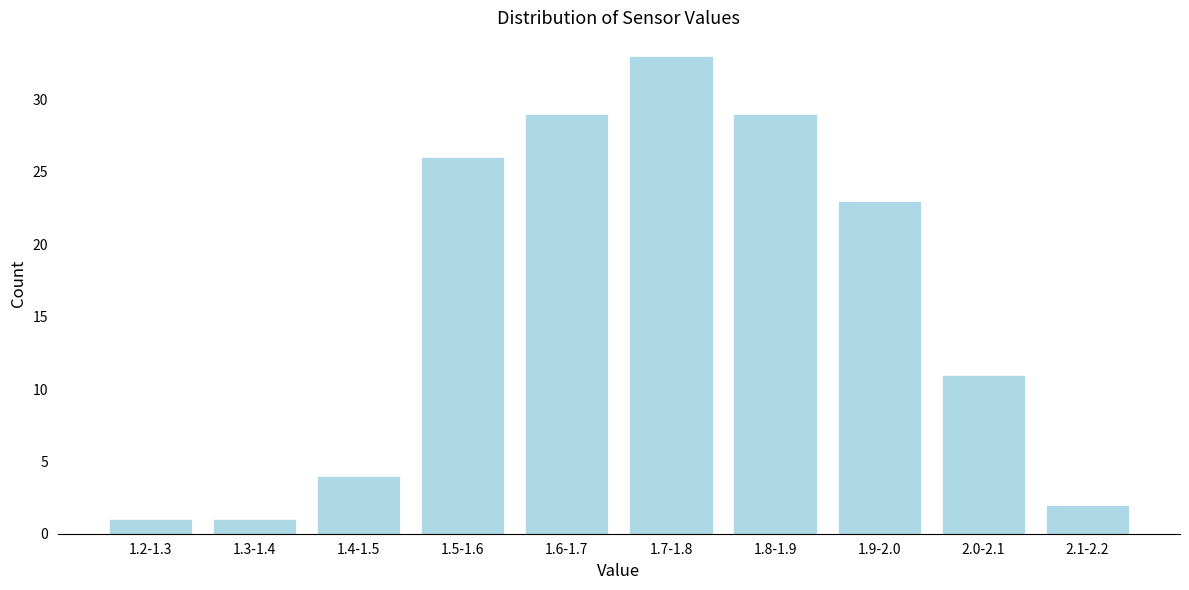

Reading right to left, list all the values displayed in this chart.

2.1-2.2=2	2.0-2.1=11	1.9-2.0=23	1.8-1.9=29	1.7-1.8=33	1.6-1.7=29	1.5-1.6=26	1.4-1.5=4	1.3-1.4=1	1.2-1.3=1